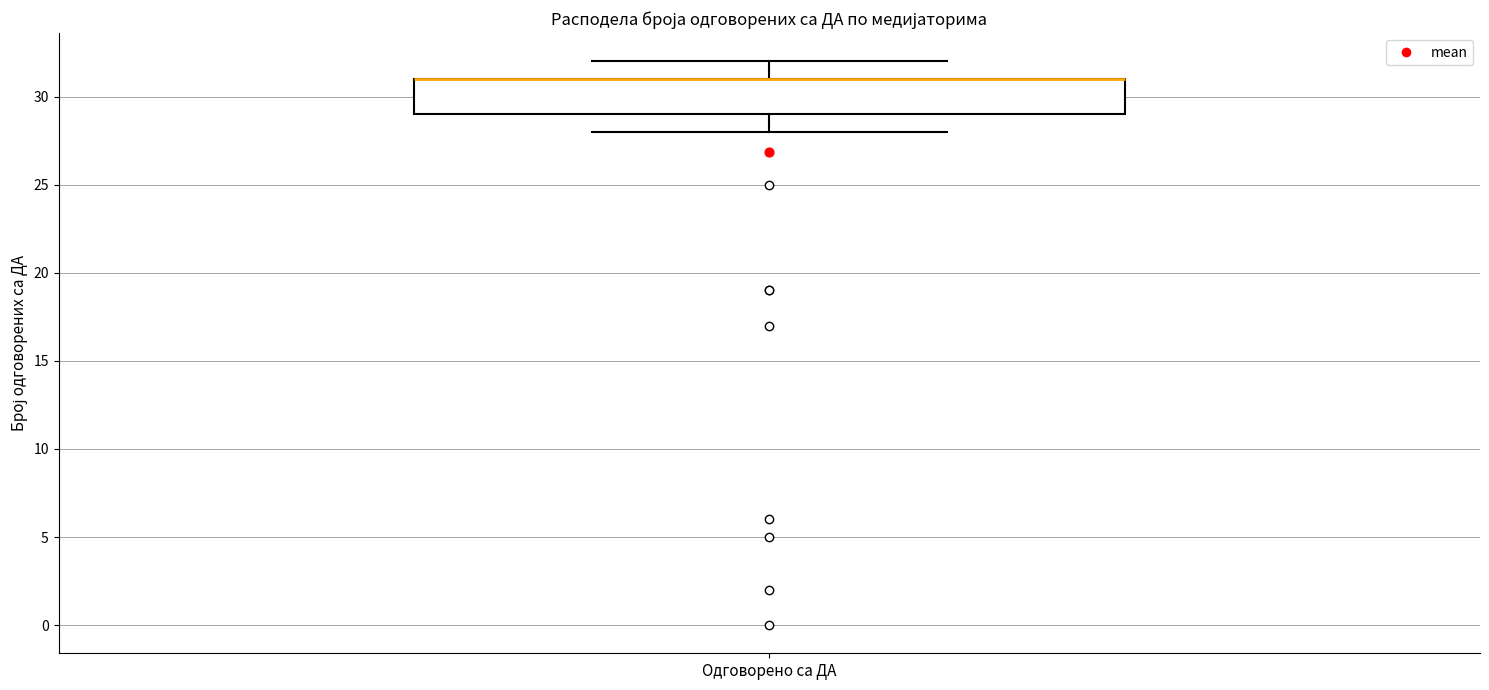

Where is the lower edge of the box for Одговорено са ДА on the y-axis? The values are not printed on the chart, so give them approximately, as read against the axis.

29